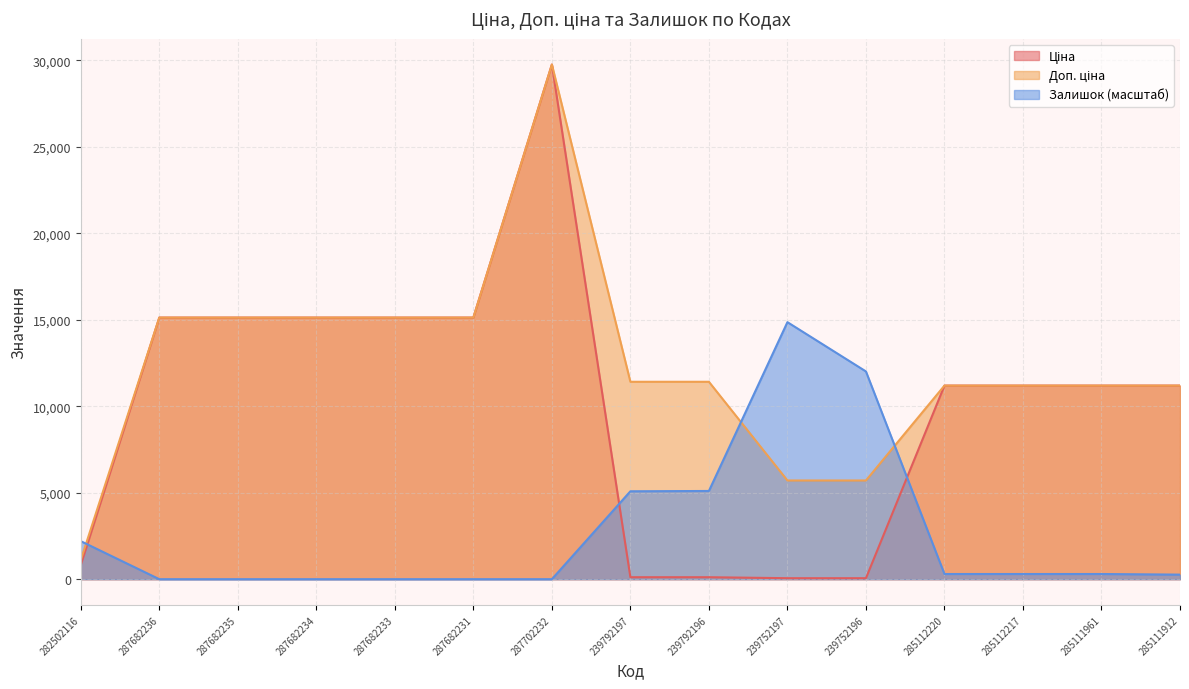

Reading left to right, transcribe all the data shown in this chart.

Ціна: 282502116=818.5	287682236=15120.0	287682235=15120.0	287682234=15120.0	287682233=15120.0	287682231=15120.0	287702232=29747.2	239792197=114.1	239792196=114.1	239752197=57.0	239752196=57.0	285112220=11188.2	285112217=11188.2	285111961=11188.2	285111912=11188.2
Доп. ціна: 282502116=1109.2	287682236=15120.0	287682235=15120.0	287682234=15120.0	287682233=15120.0	287682231=15120.0	287702232=29747.2	239792197=11410.0	239792196=11410.0	239752197=5705.0	239752196=5705.0	285112220=11188.2	285112217=11188.2	285111961=11188.2	285111912=11188.2
Залишок: 282502116=2197.6	287682236=0.0	287682235=0.0	287682234=0.0	287682233=0.0	287682231=0.0	287702232=0.0	239792197=5080.9	239792196=5098.5	239752197=14856.0	239752196=12007.9	285112220=298.9	285112217=298.9	285111961=298.9	285111912=263.7